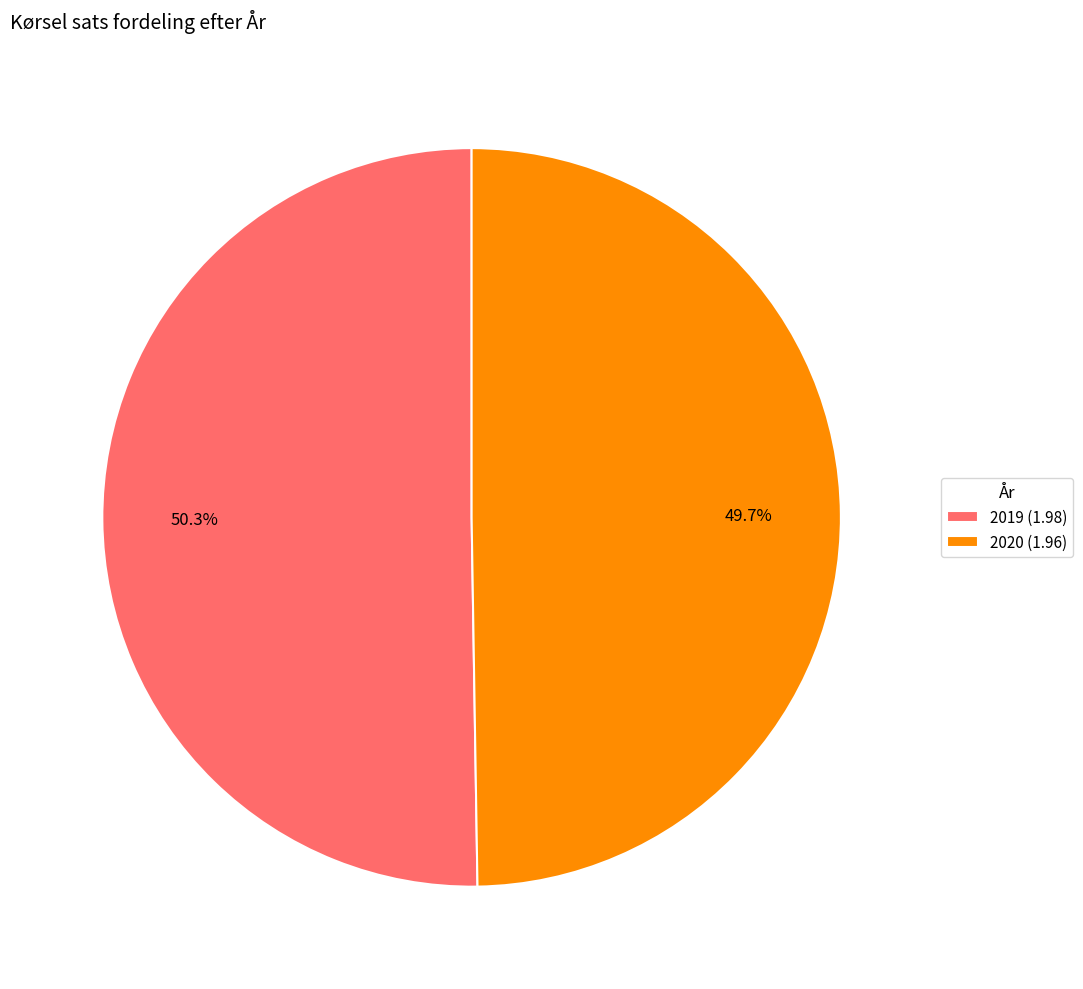

True or false: 2019 accounts for 50% of the total.

True